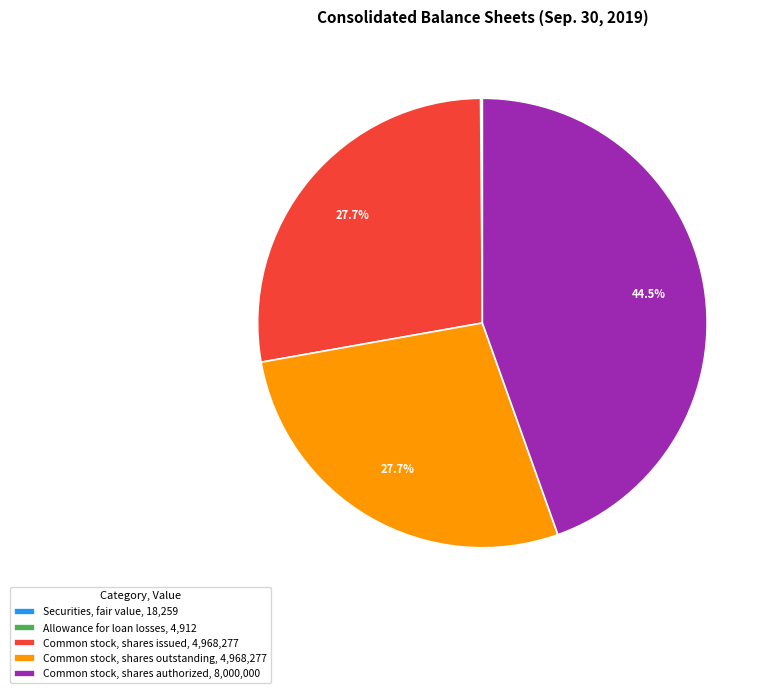

Which category has the biggest portion of the pie?

Common stock, shares authorized, 8,000,000